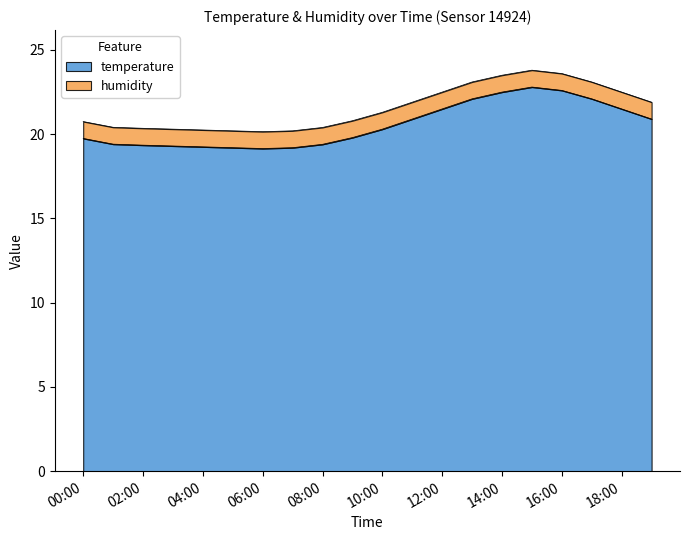

What is the sum of the values at 16:00 and 11:00?

43.5